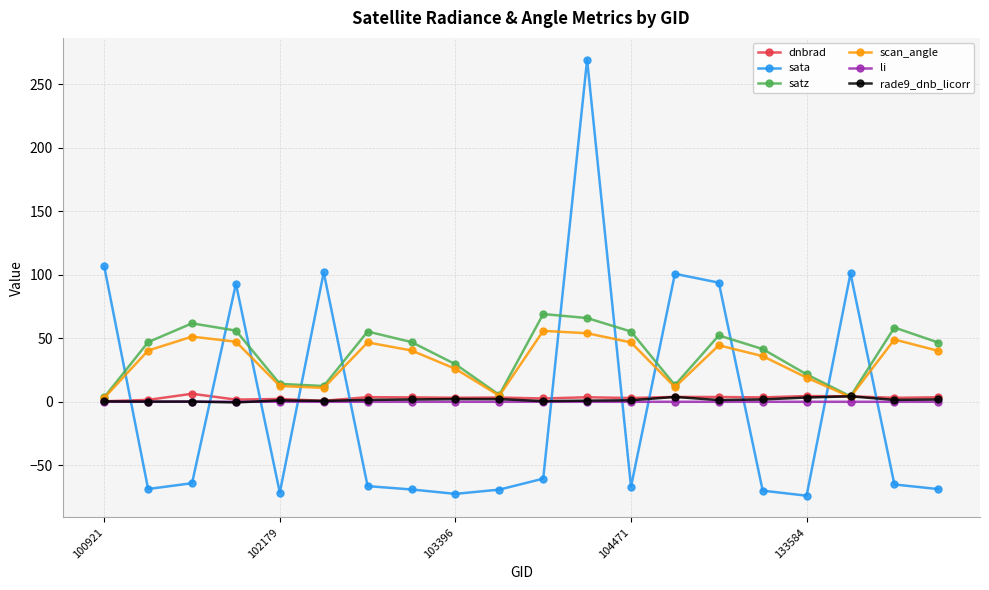

Does the chart have visible grid lines?

Yes